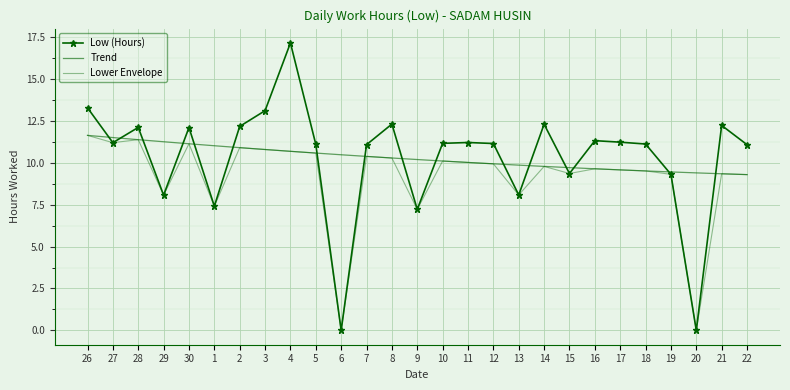

What position from the left is 16?

21